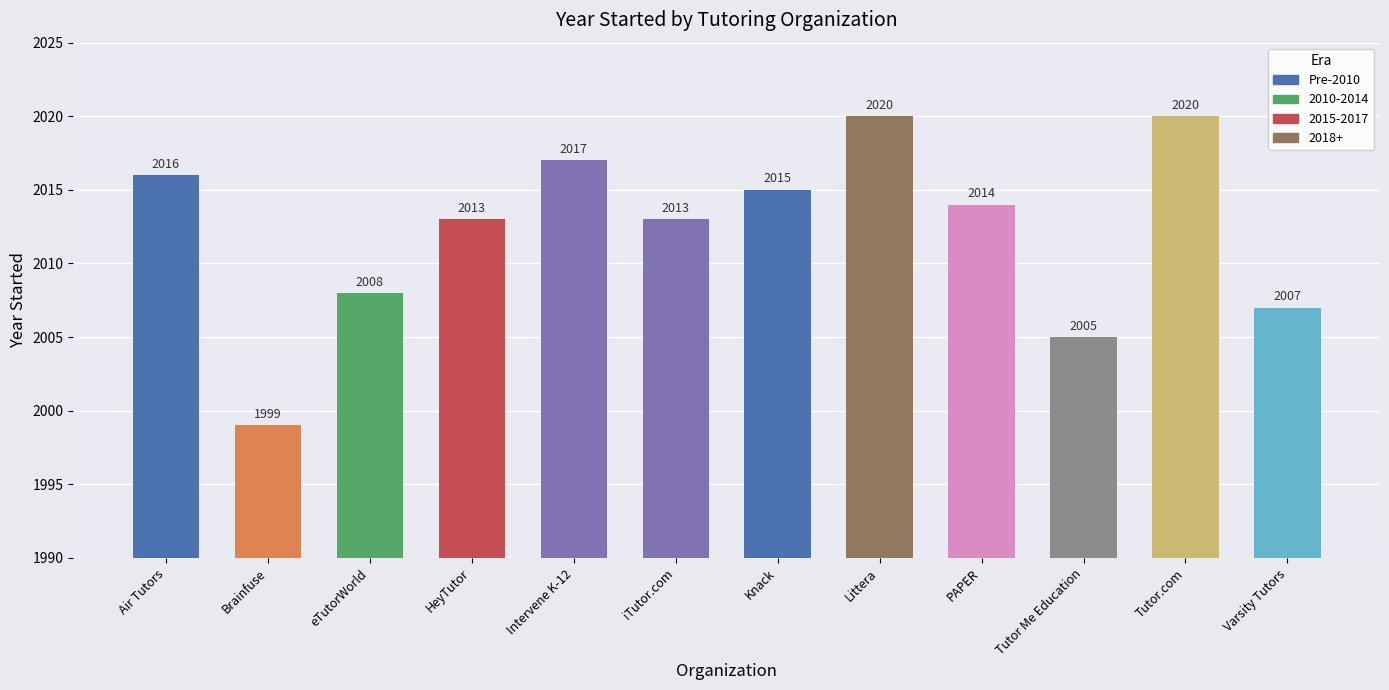

What is the greatest value displayed?

2020